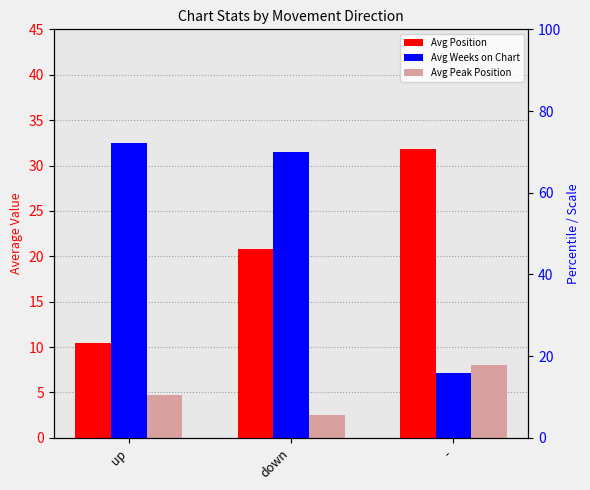

What is the label of the 1st bar from the left?

up